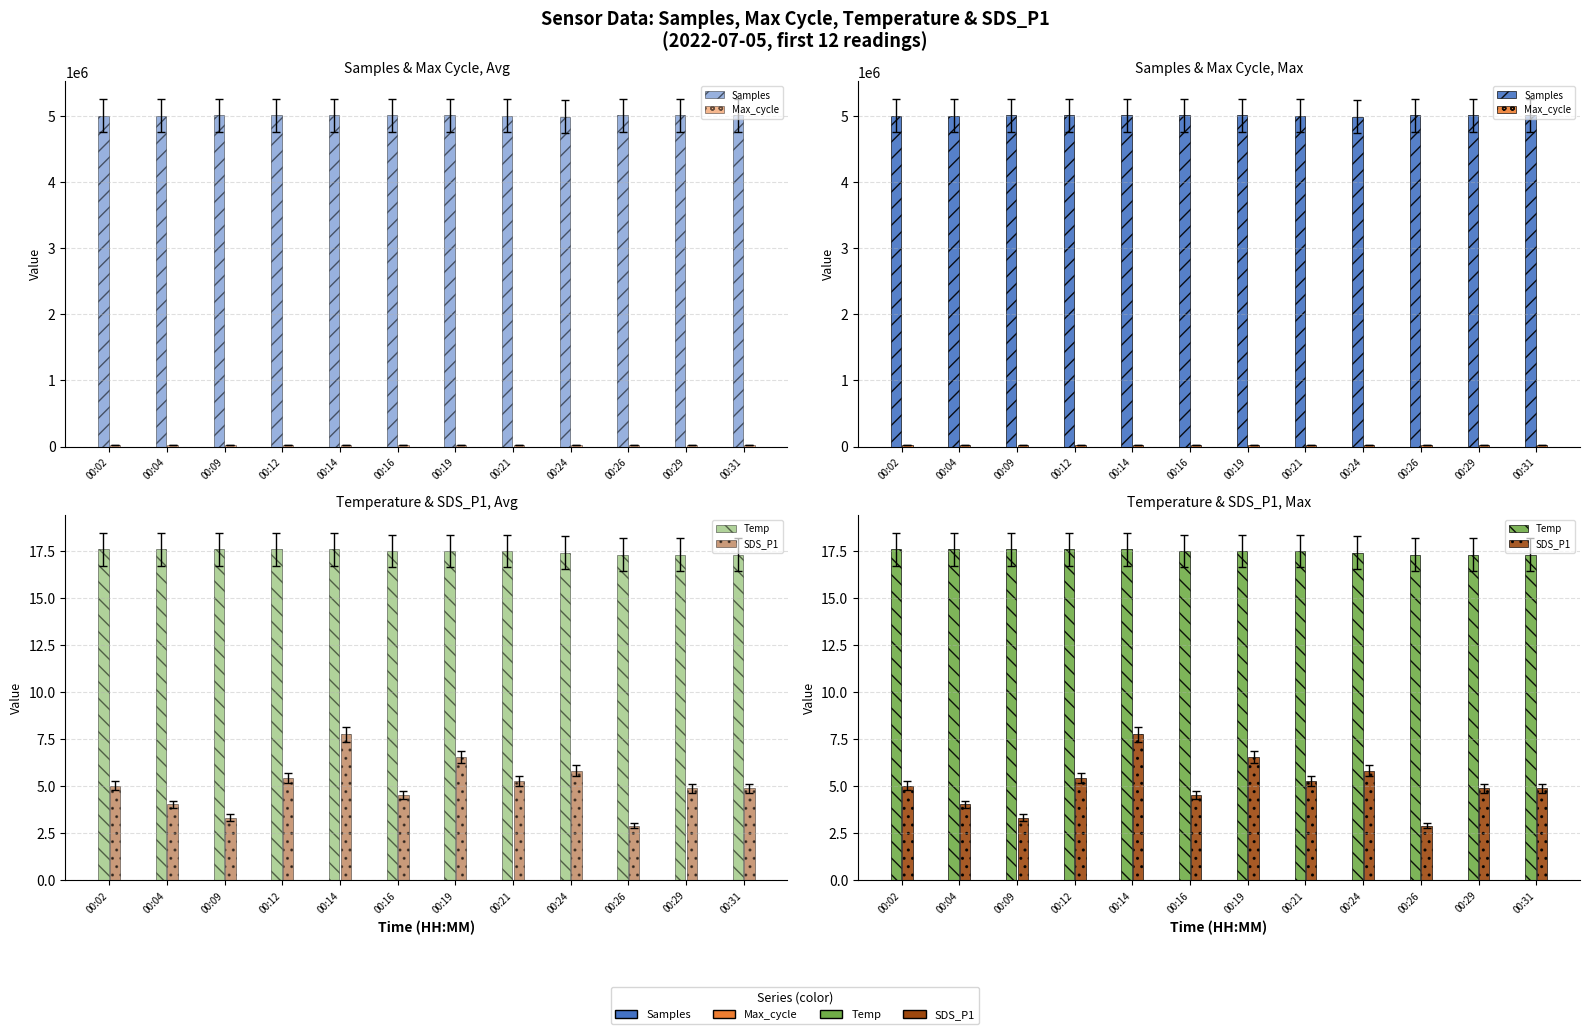

The Max_cycle series shows 26238.9 at 00:31. True or false?

False